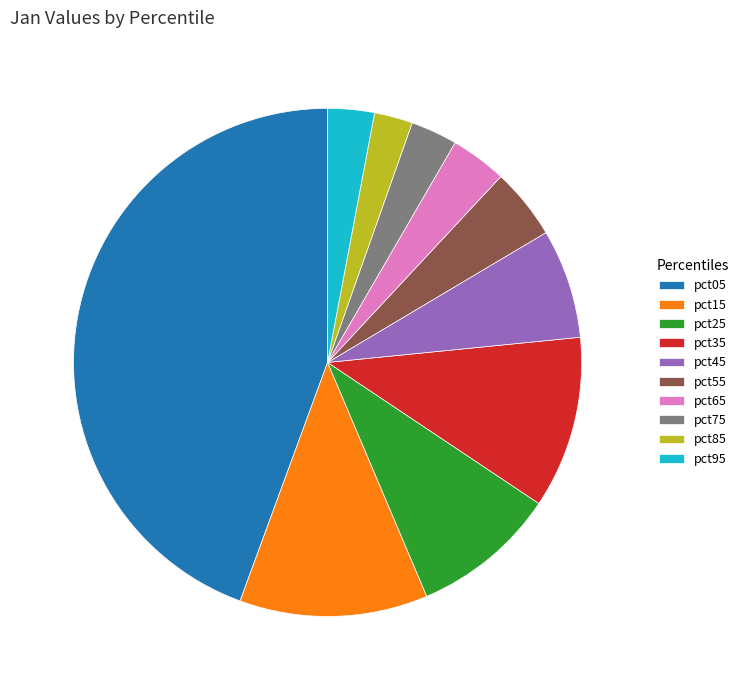

What is the largest slice in the pie chart?

pct05